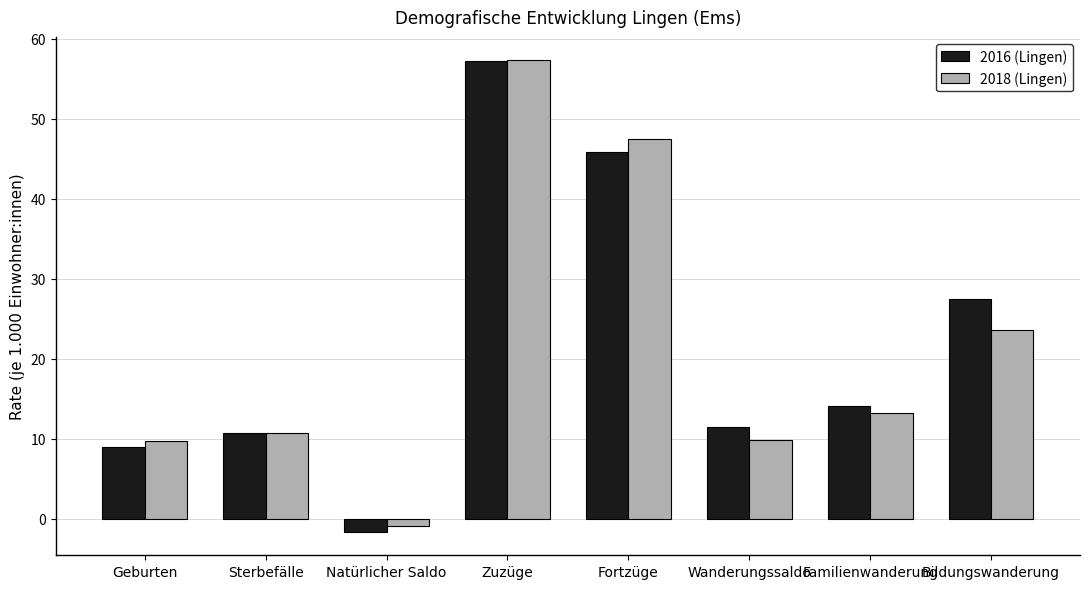

Does the chart contain any negative values?

Yes